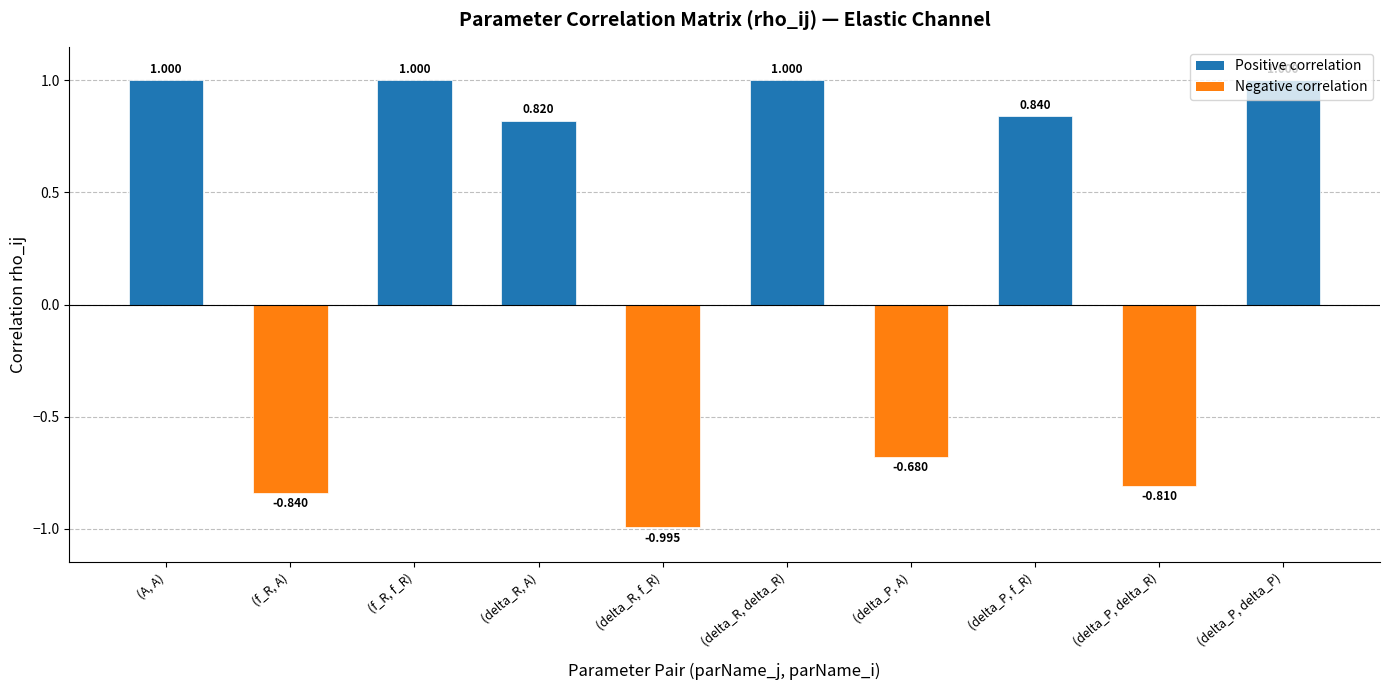

What is the difference between the values at (delta_R, f_R) and (f_R, A)?

0.2